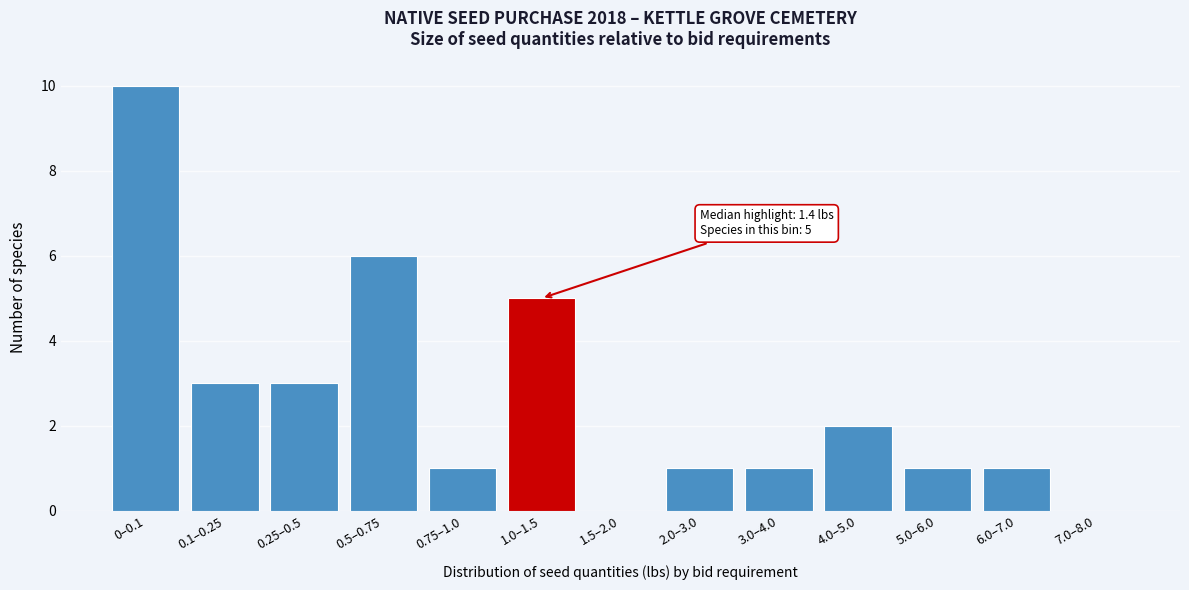

Reading left to right, extract all data points from this chart.

0–0.1=10	0.1–0.25=3	0.25–0.5=3	0.5–0.75=6	0.75–1.0=1	1.0–1.5=5	1.5–2.0=0	2.0–3.0=1	3.0–4.0=1	4.0–5.0=2	5.0–6.0=1	6.0–7.0=1	7.0–8.0=0